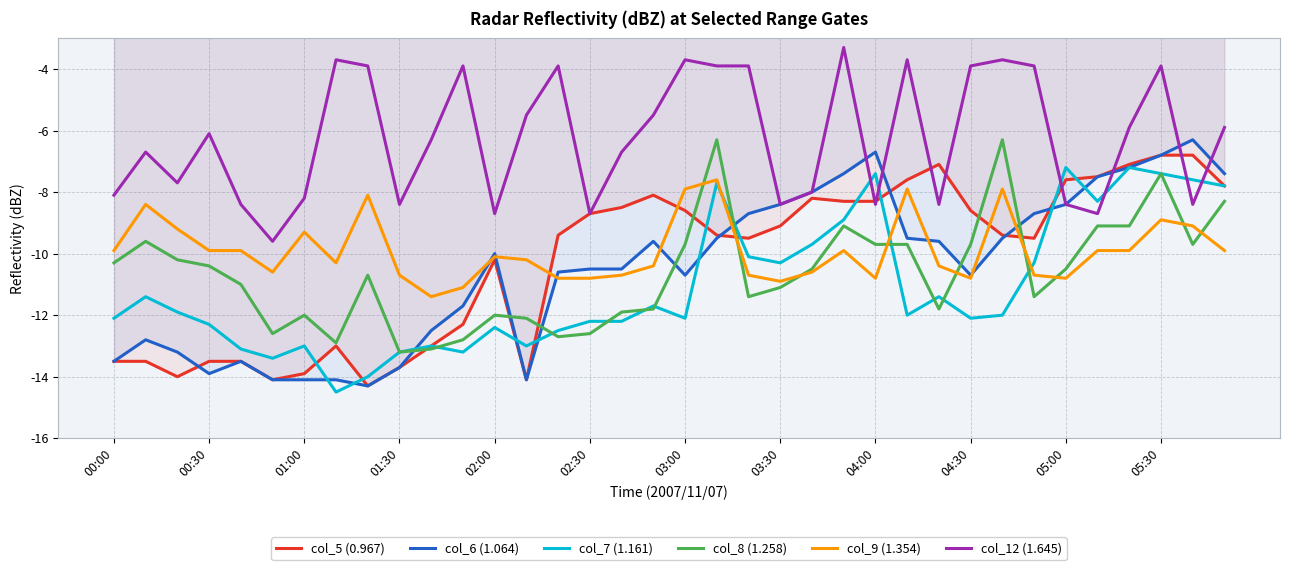

How many lines are shown in the chart?

6